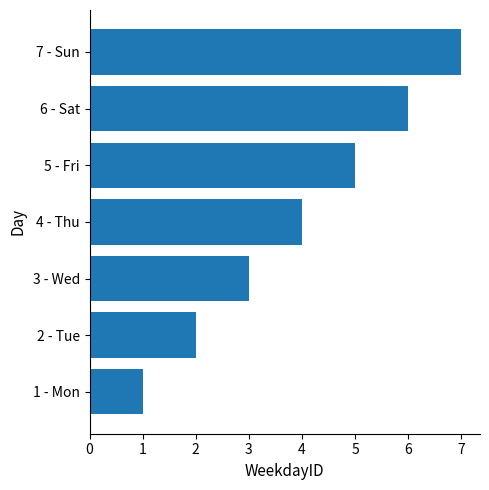

Is it true that the value at 3 - Wed is 1?

False